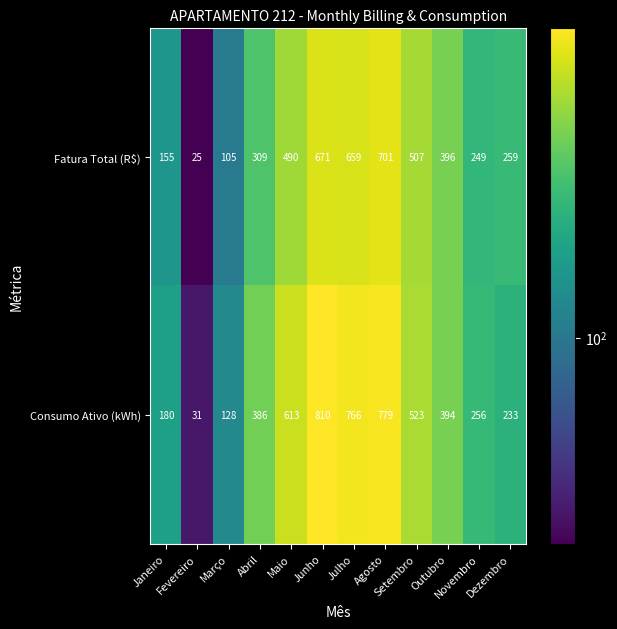

Rank the series by their maximum value, from highest to lowest.

Consumo Ativo (kWh), Fatura Total (R$)